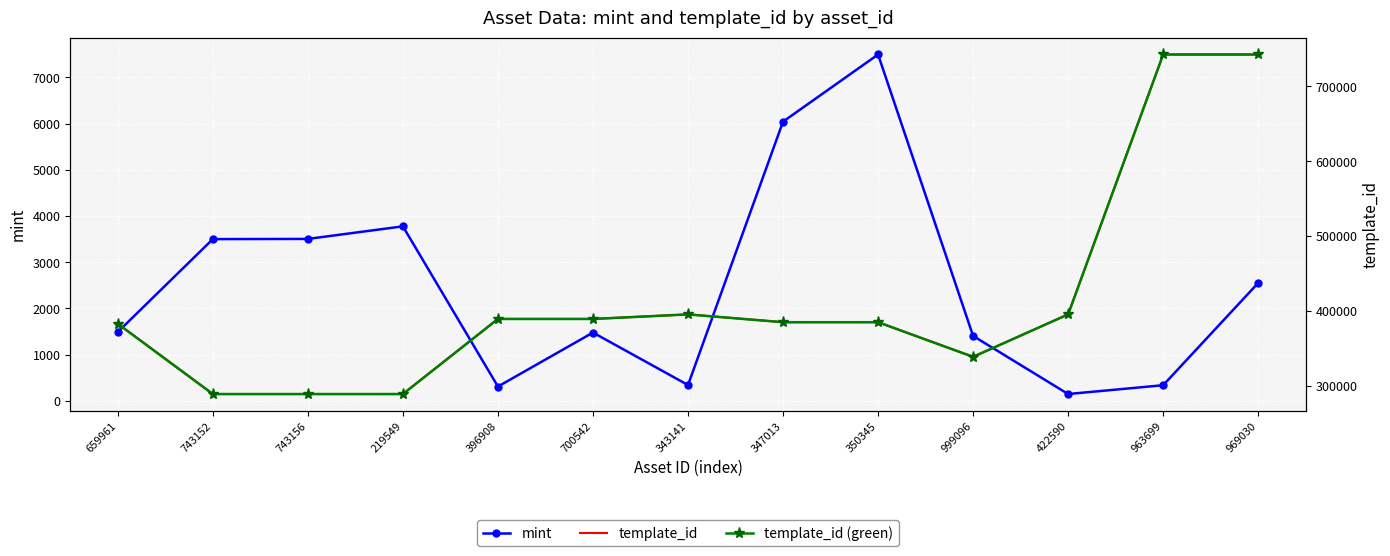

How many interior local valleys does the mint series have?

3